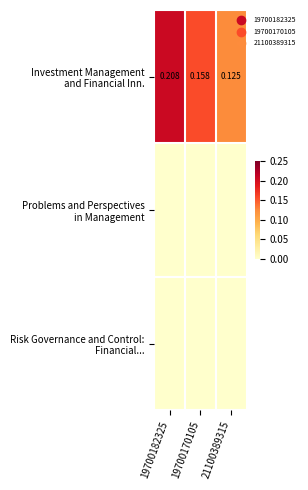

At which category is the sum across all series the highest?

19700182325